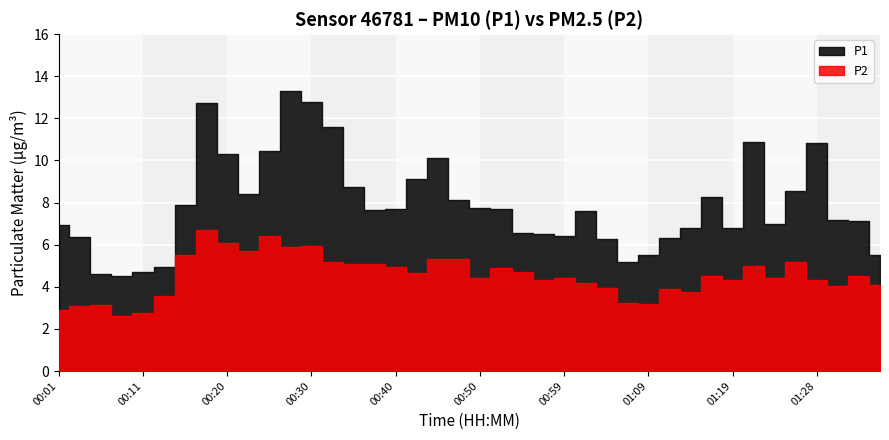

Rank the series at 01:36 from lowest to highest value.

P2, P1